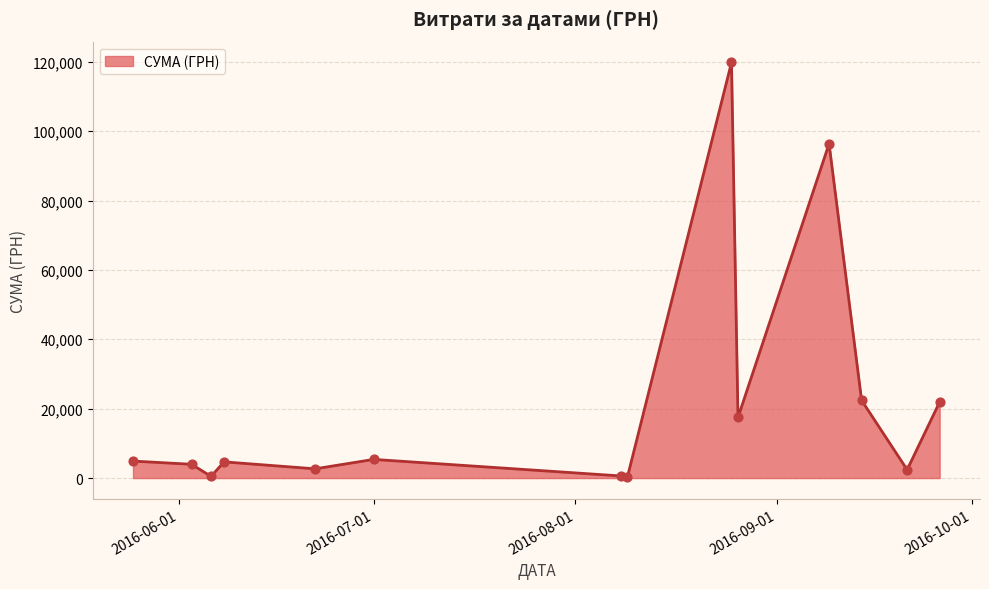

What is the difference between the maximum and minimum values?

119511.2